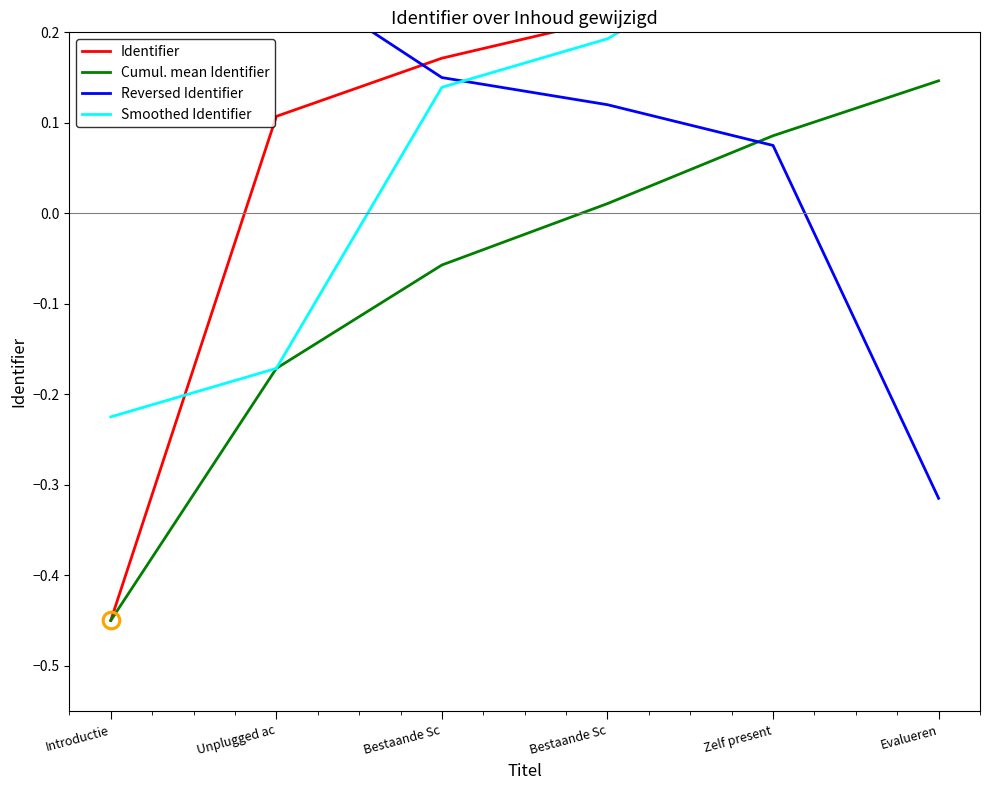

List the series in order of their peak value, highest first.

Identifier, Smoothed Identifier, Reversed Identifier, Cumul. mean Identifier